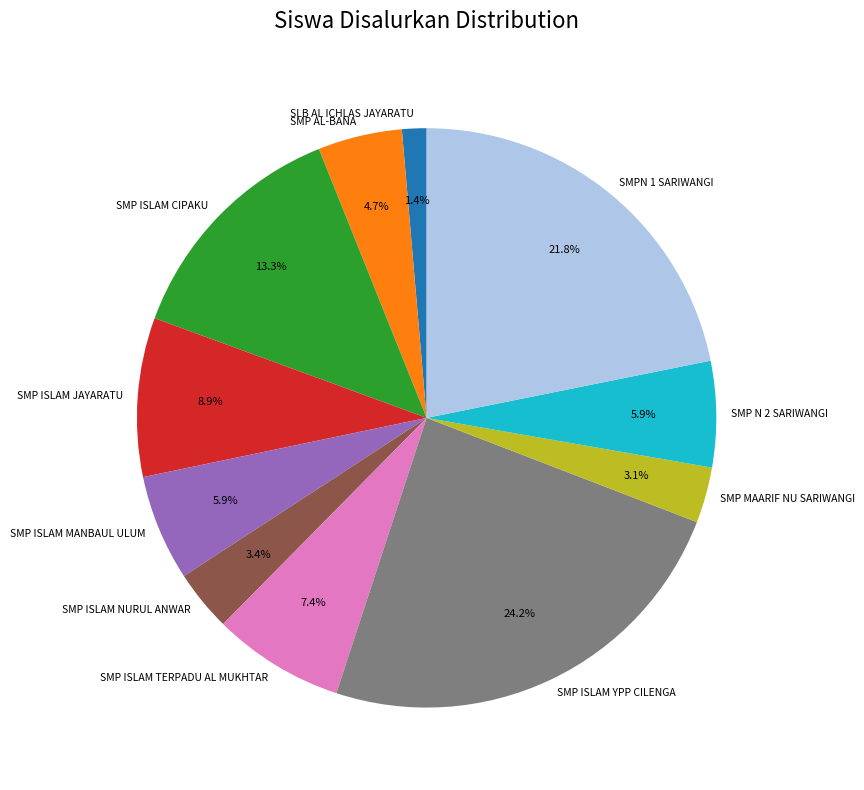

Between SMP ISLAM CIPAKU and SMP ISLAM MANBAUL ULUM, which is larger?

SMP ISLAM CIPAKU